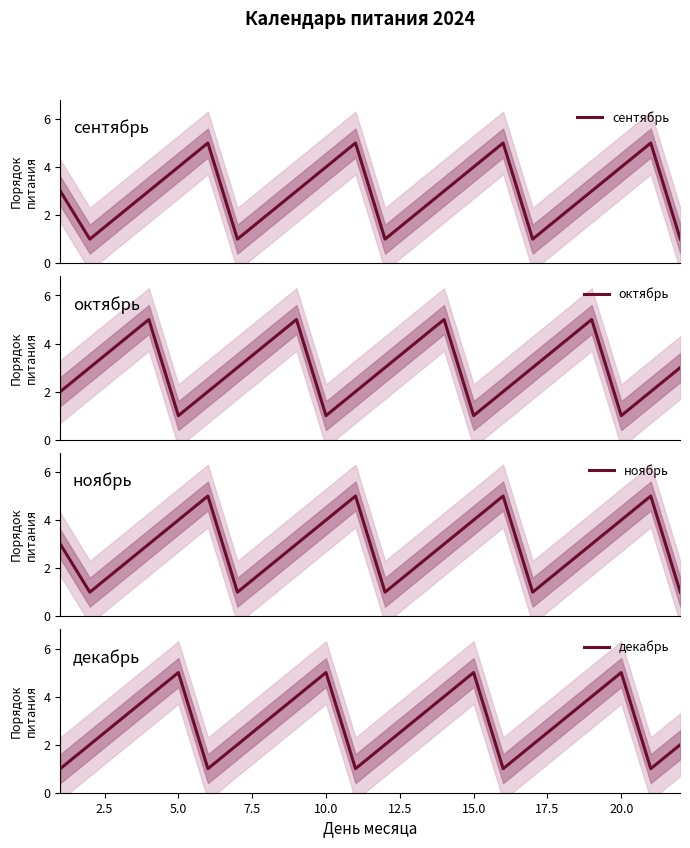

Which series has the widest spread of values?

сентябрь